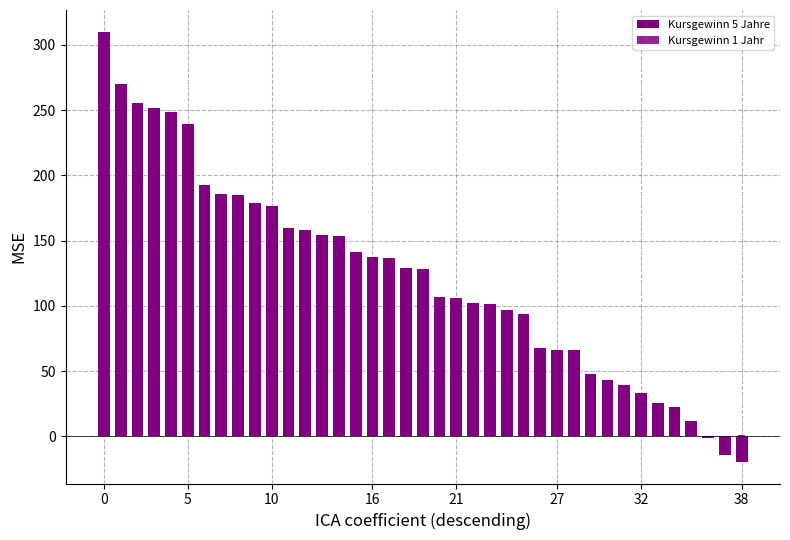

Count the number of categories in the chart.

39